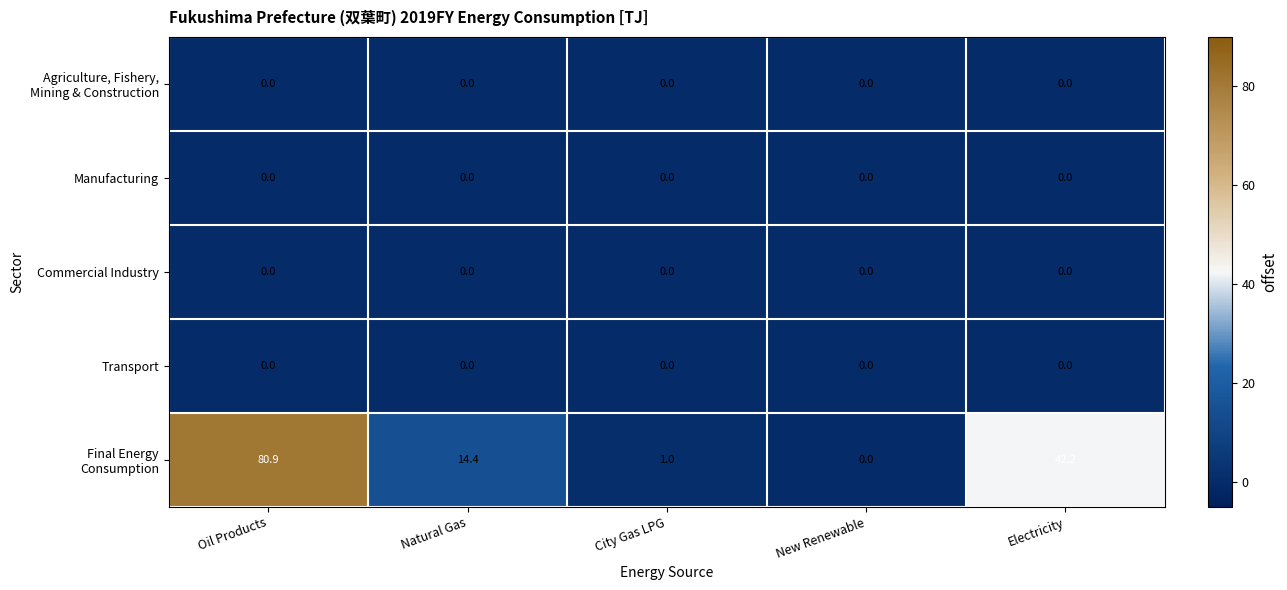

What is the total value across all series at City Gas LPG?

1.0